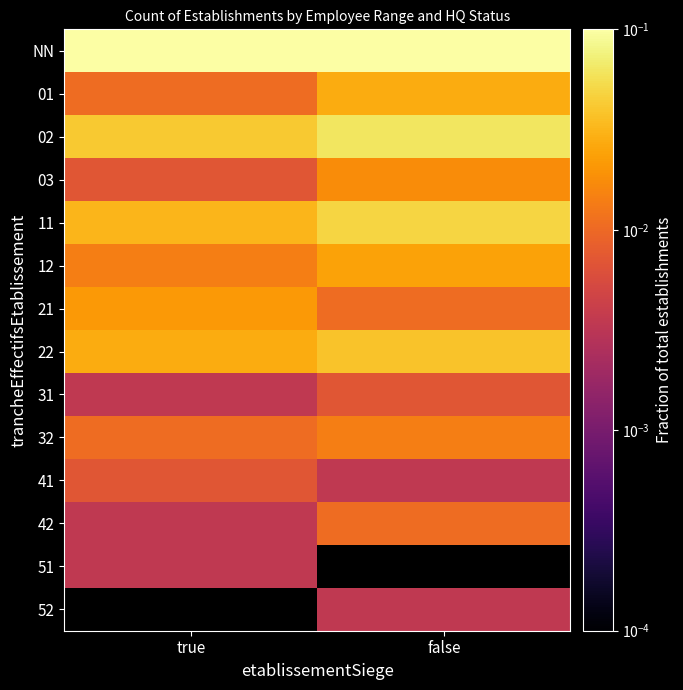

Is it true that 21 equals 0.0 at false?

False